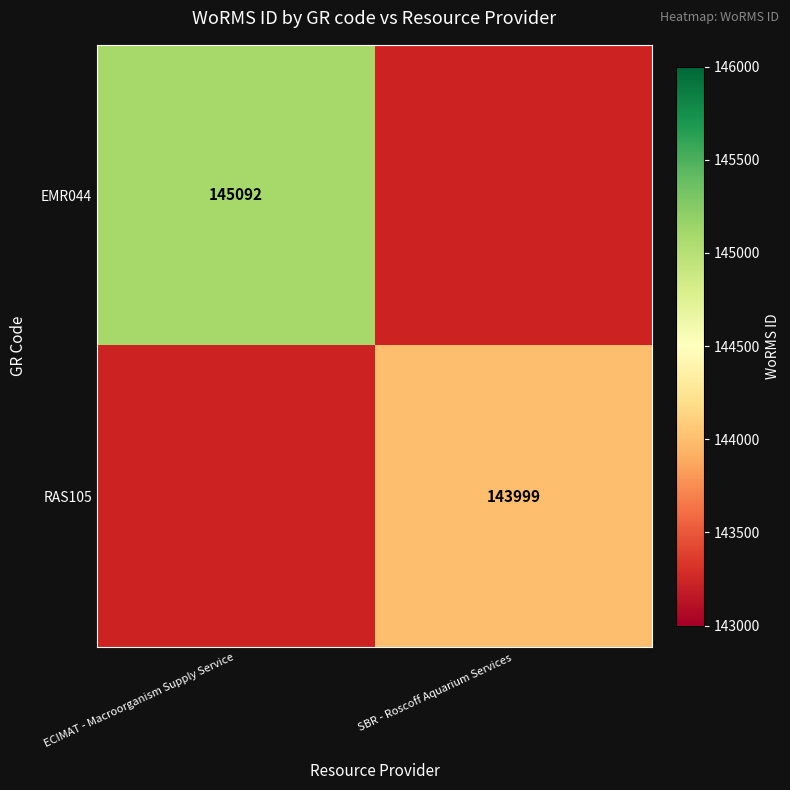

Which has a higher value, SBR - Roscoff Aquarium Services or ECIMAT - Macroorganism Supply Service?

ECIMAT - Macroorganism Supply Service